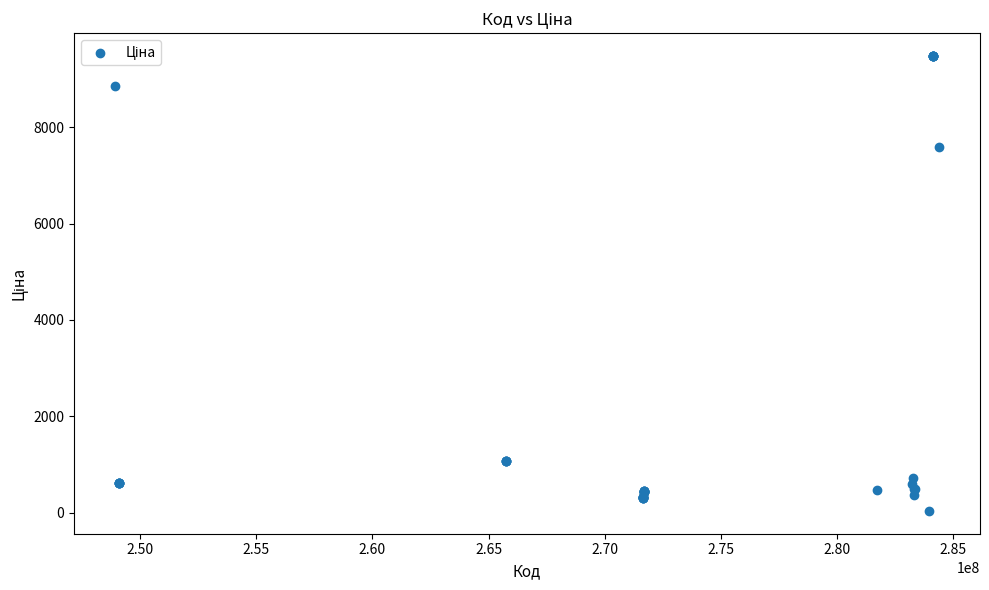

What Y value in the scatter plot is closest to 4756?

7596.5